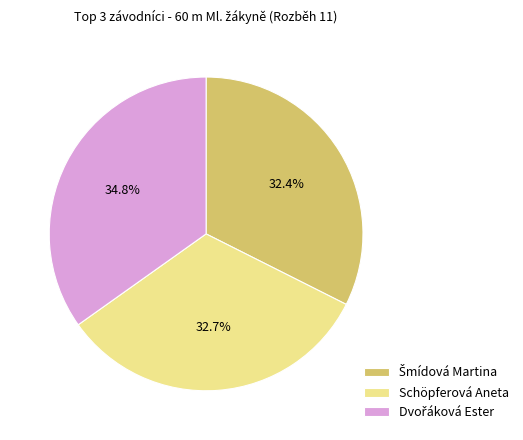

Is there a majority slice in this chart?

No